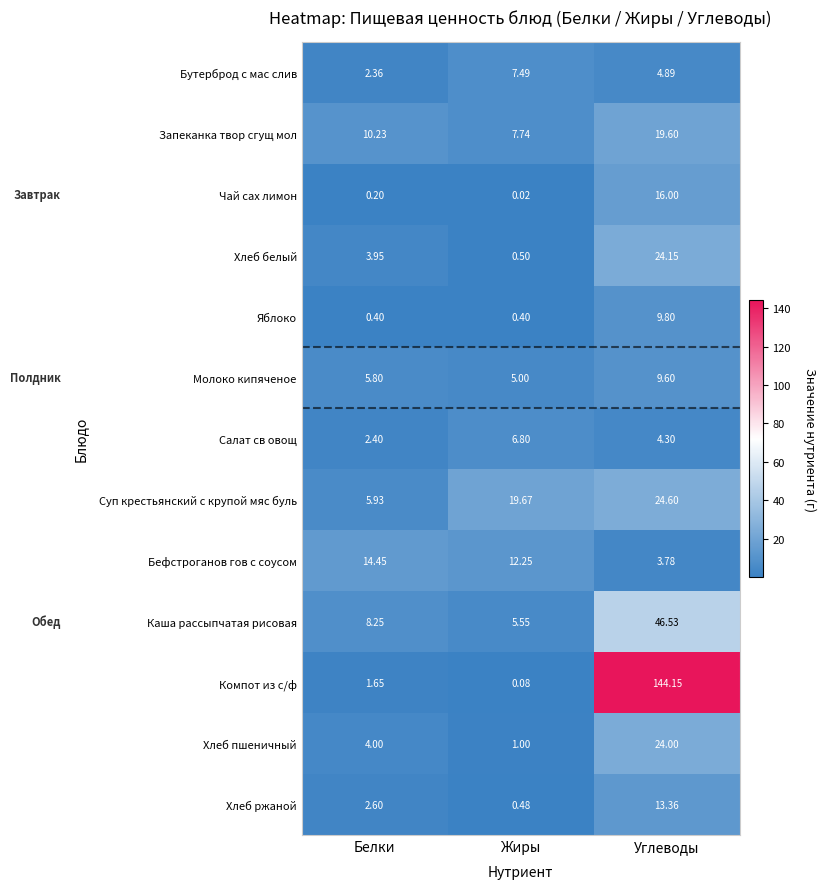

Where does the Бутерброд с мас слив series first go above 4?

Жиры